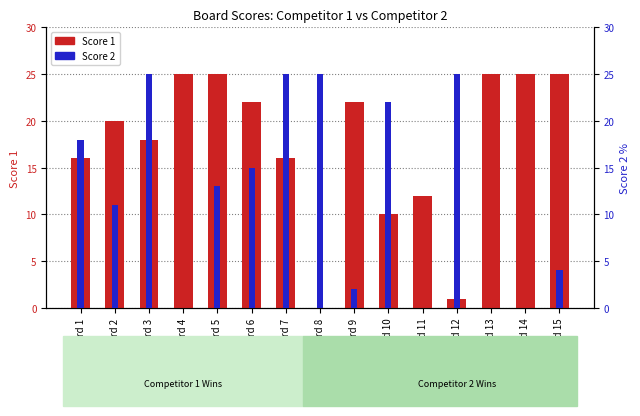

Does the chart contain stacked bars?

No